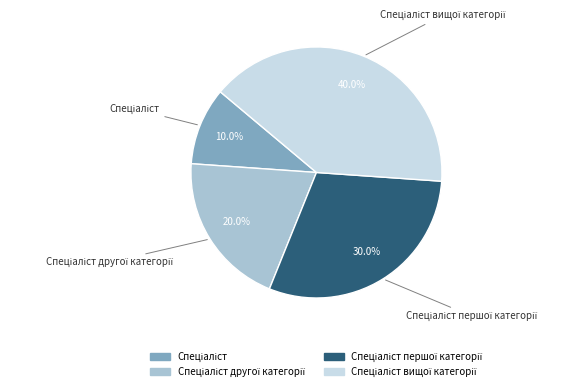

Is there a majority slice in this chart?

No